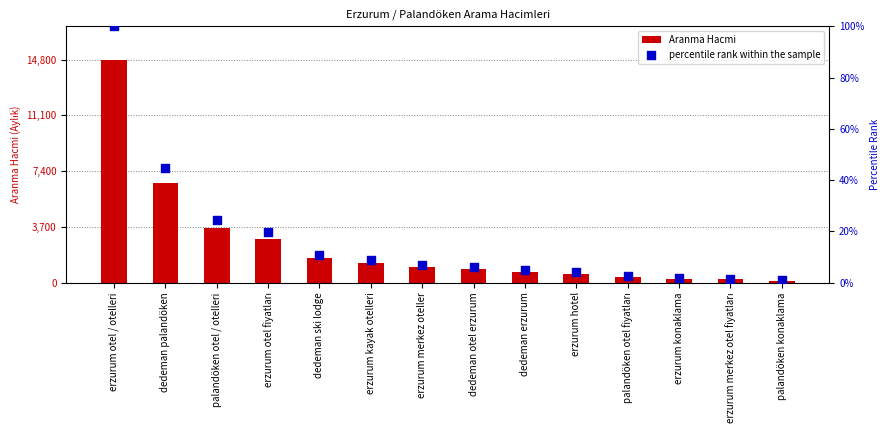

Which series has the widest spread of Y values?

Aranma Hacmi